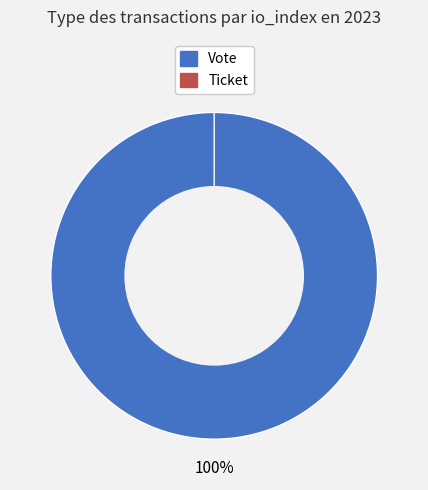

Rank the categories by value from highest to lowest.

Vote, Ticket